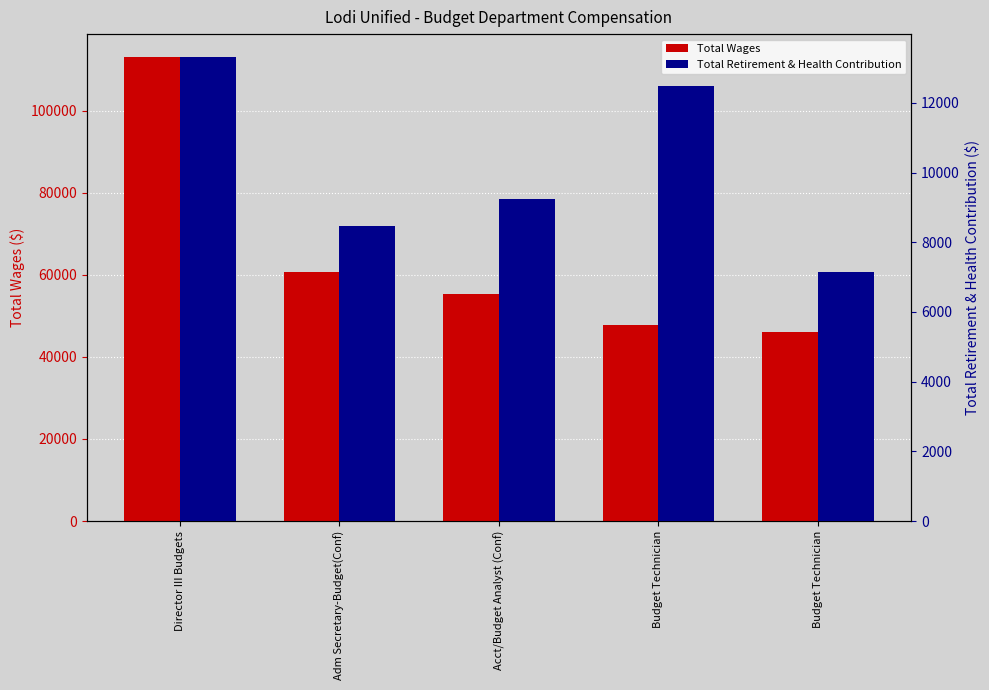

What is the highest value of the Total Retirement & Health Contribution series?

13310